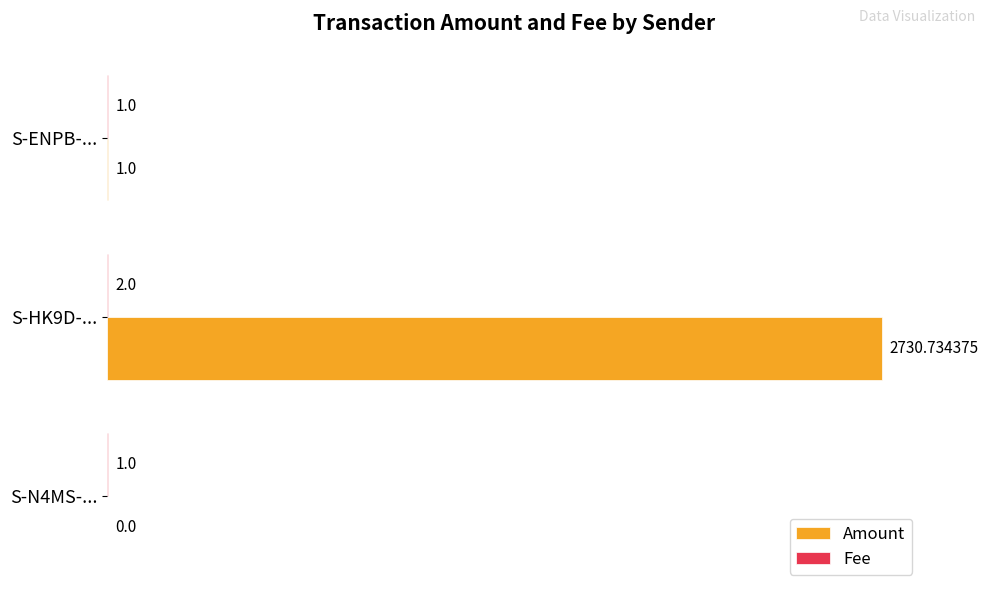

What is the sum of all Amount values?

2731.7